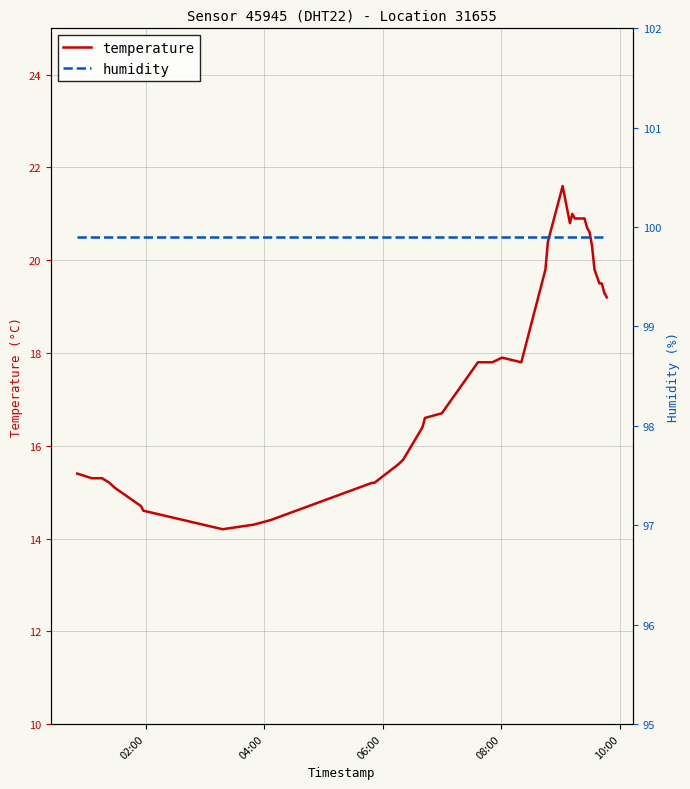

What is the minimum value for temperature?

14.2